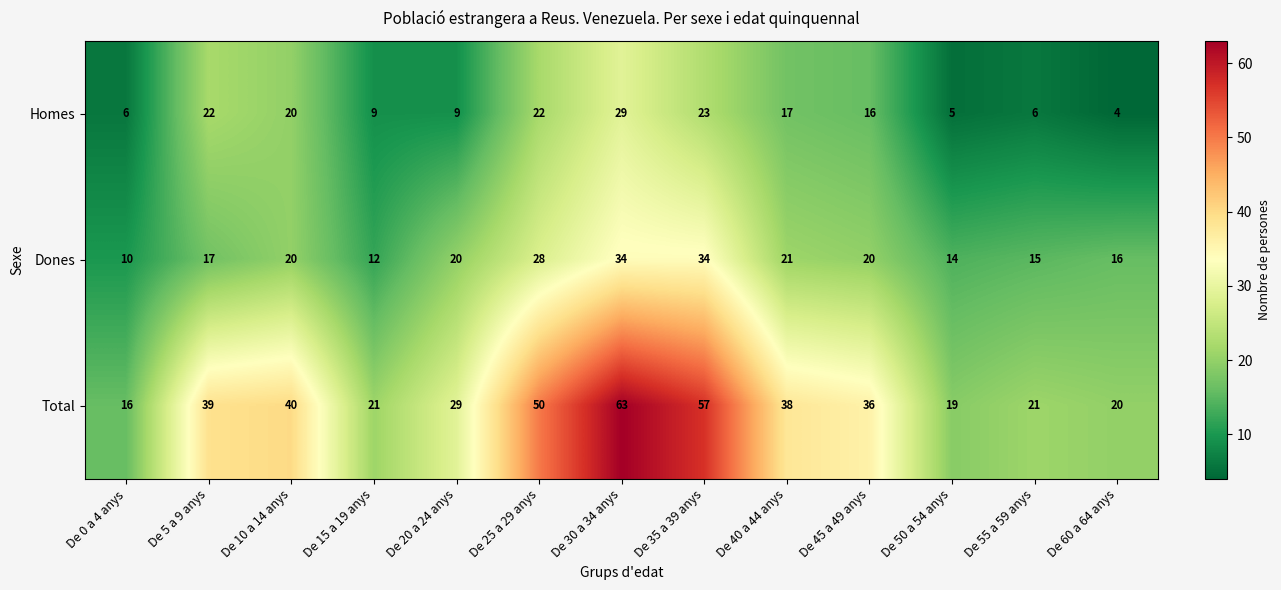

What is the difference between the second highest and minimum values in the Dones series?

24